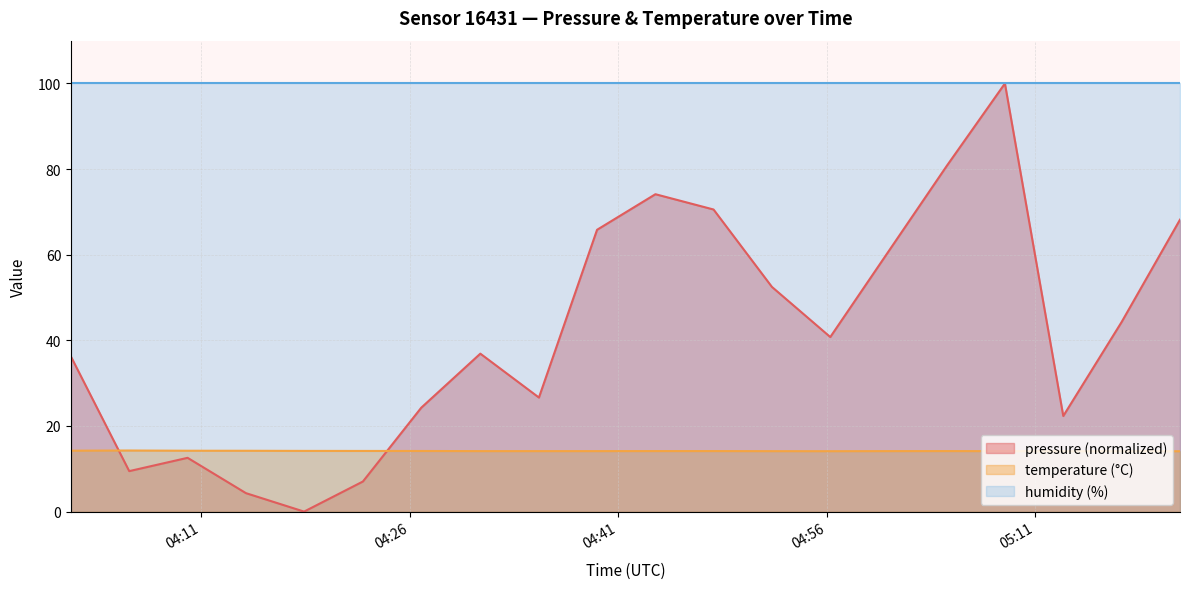

How many data points in pressure are less than 40?

10